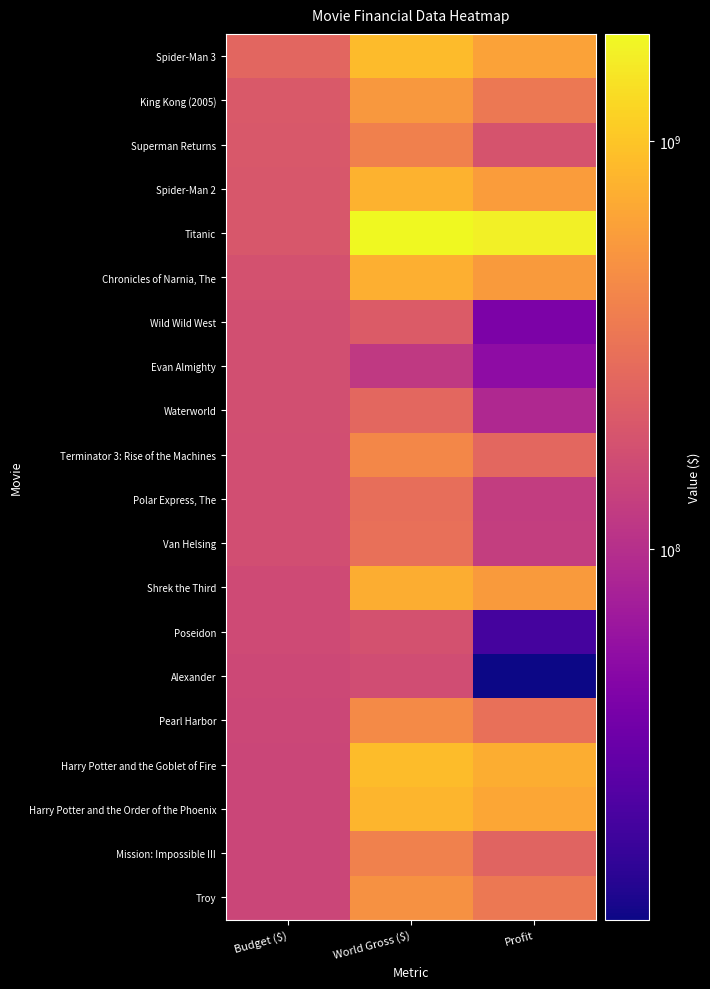

What is the minimum value shown in the chart?

12297191